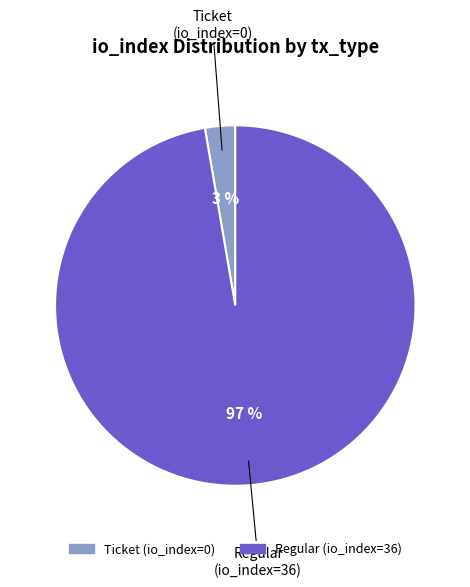

To the nearest percent, what is the average slice percentage?

50%